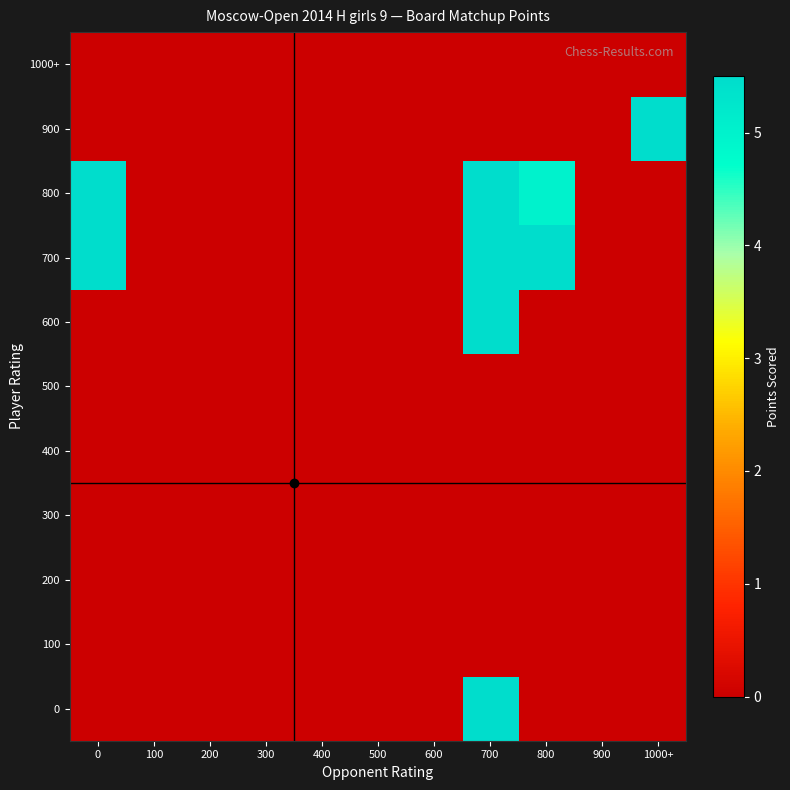

How many categories are shown in the chart?

11